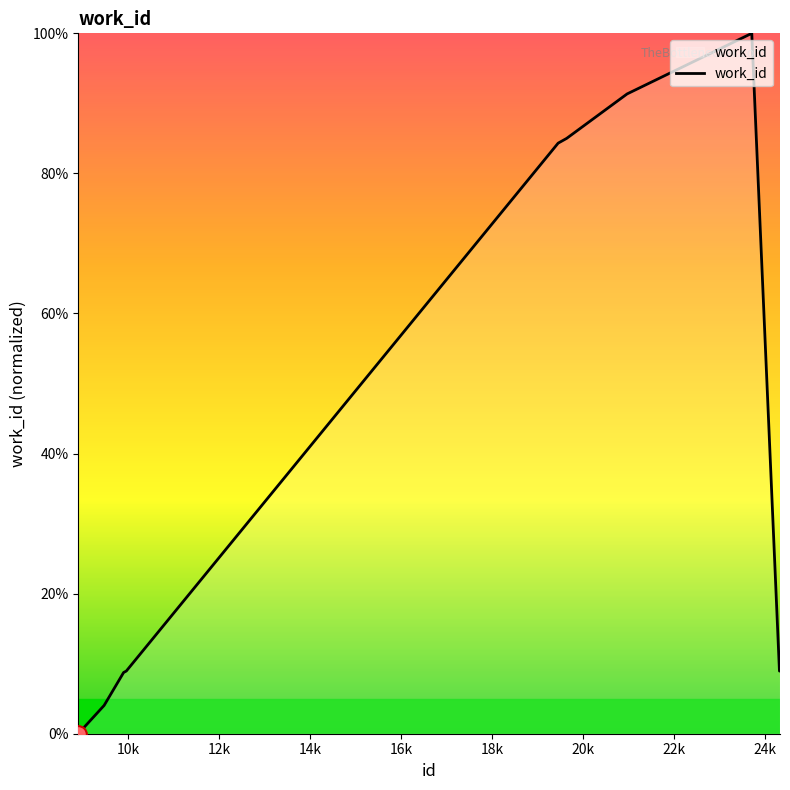

What is the greatest value displayed?

100.0